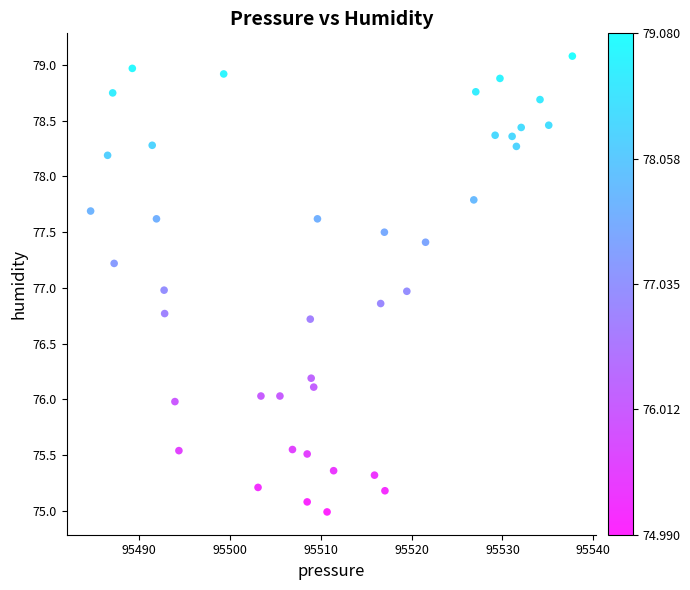

What is the range of X values (max minus min)?

53.0